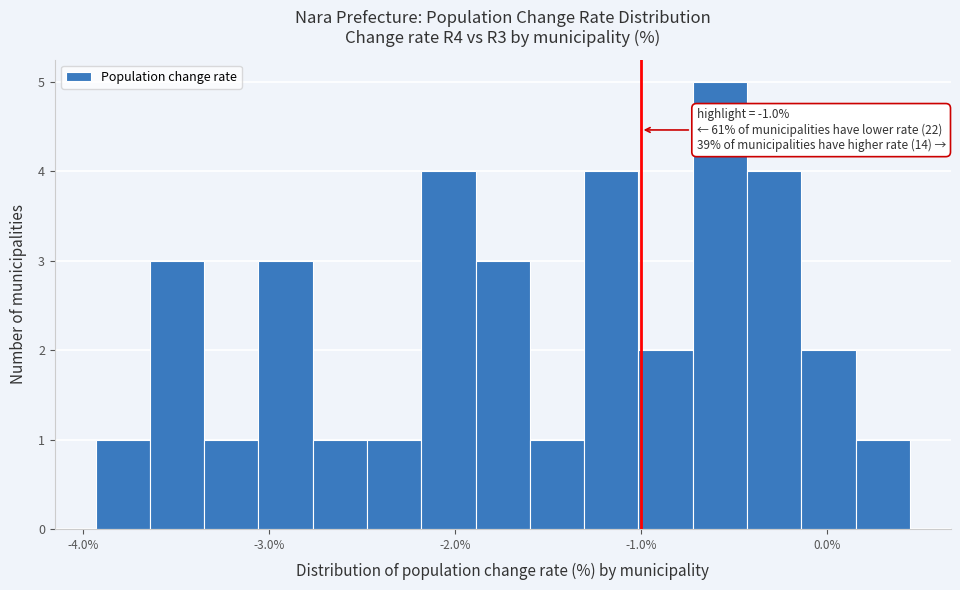

Read against the x-axis, roughly where is the centre of the tallest bar?

-0.6